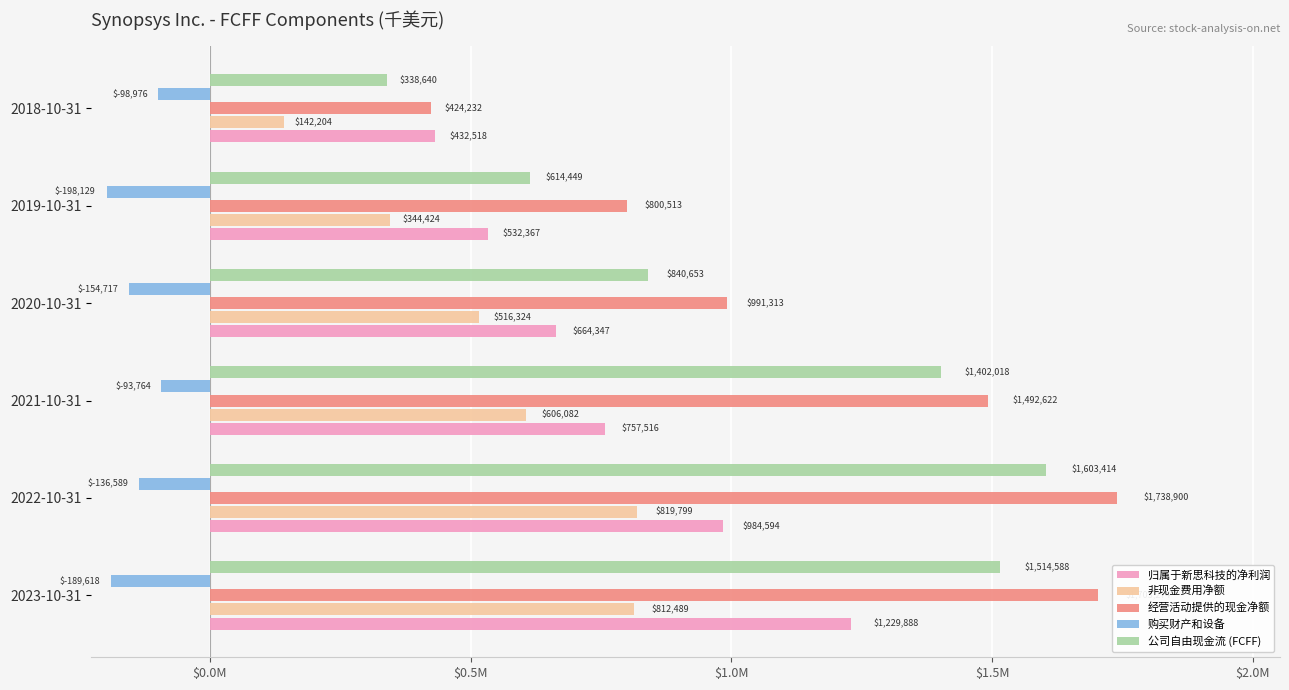

At which category is the sum across all series the highest?

2023-10-31